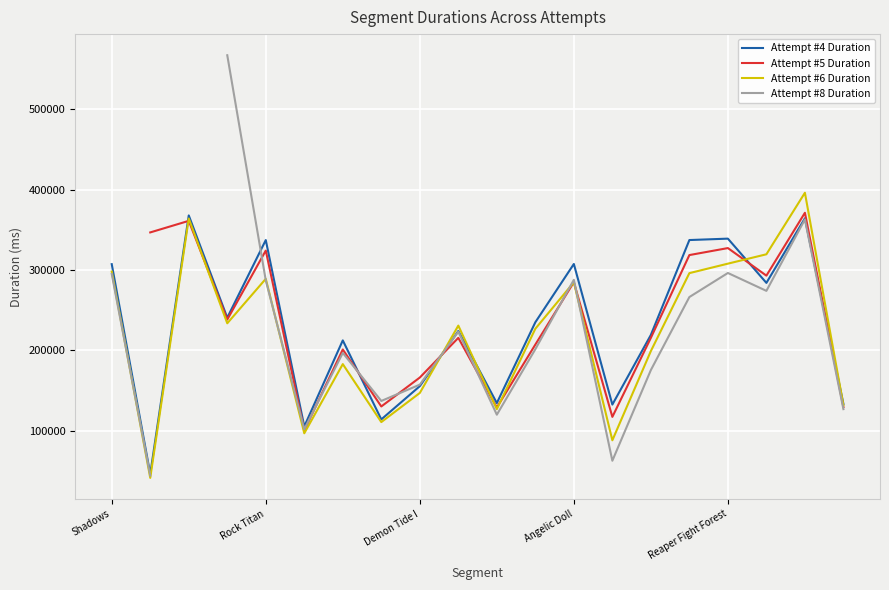

How many interior local valleys does the Attempt #6 Duration series have?

6